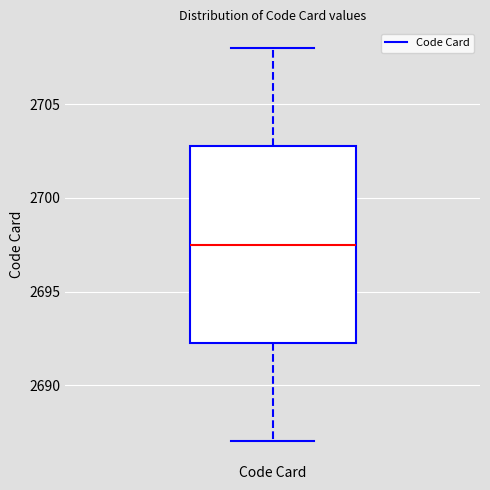

Where does the median line of the box for Code Card sit on the y-axis? The values are not printed on the chart, so give them approximately, as read against the axis.

2697.5